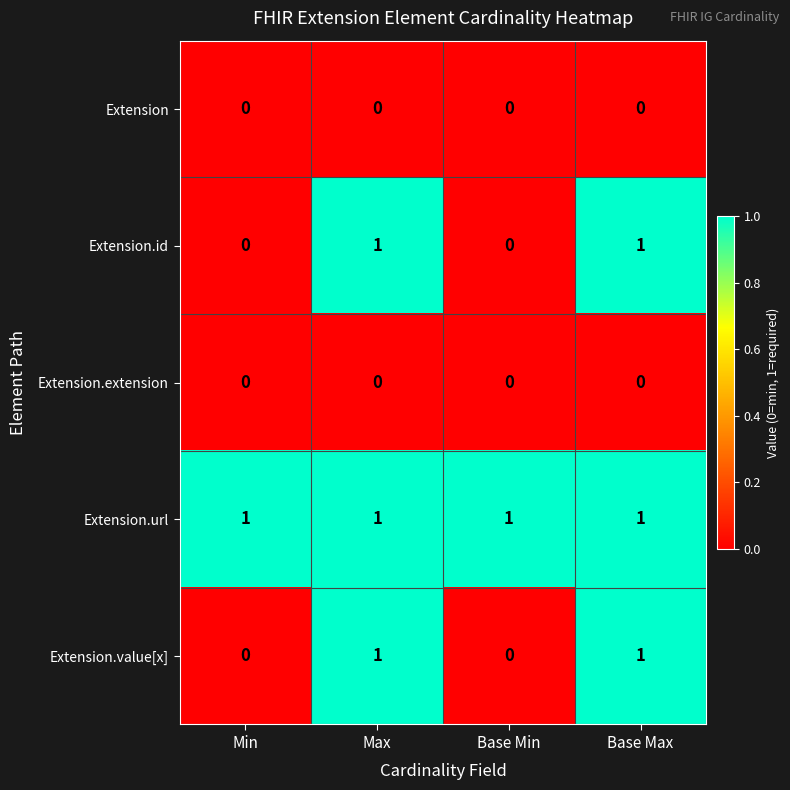

How many Extension.value[x] values are between 0 and 1?

4